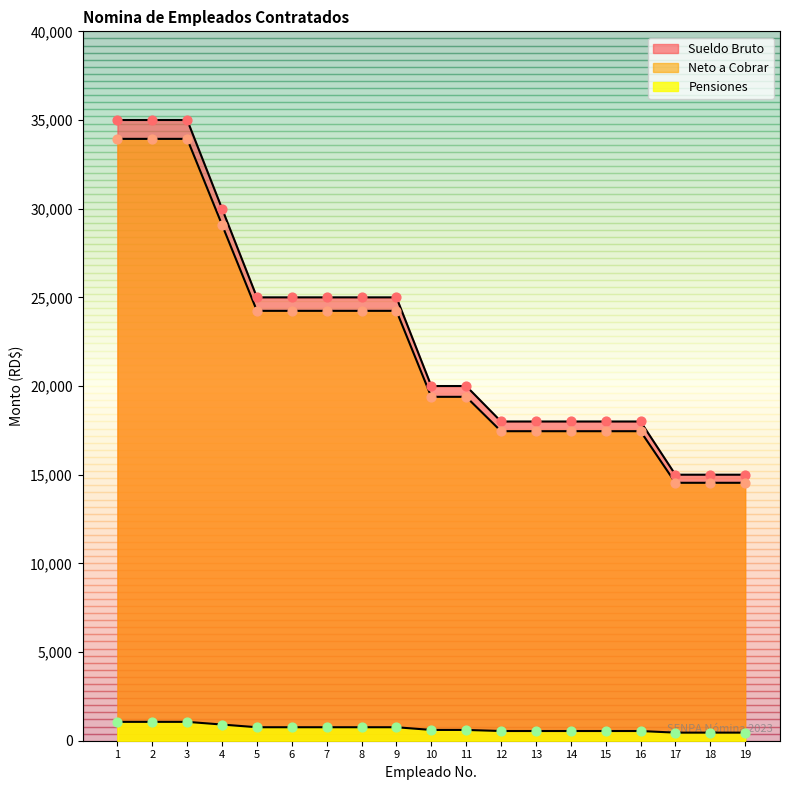

What is the total value across all series at 6?

50000.0